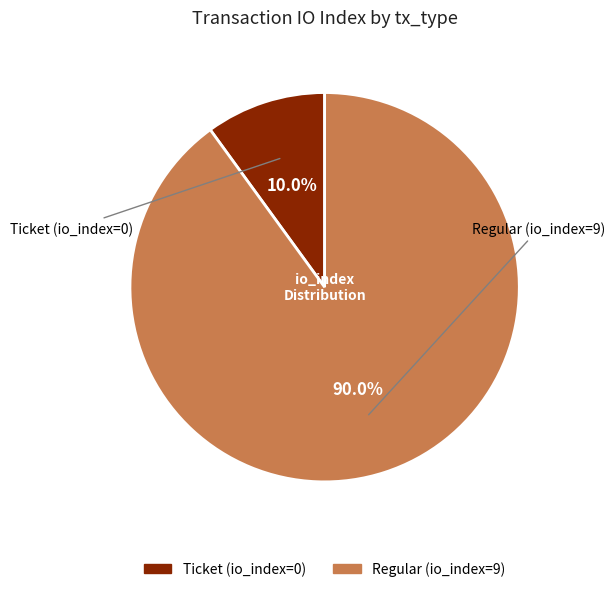

What portion of the pie excludes Ticket (io_index=0)?

90.0%